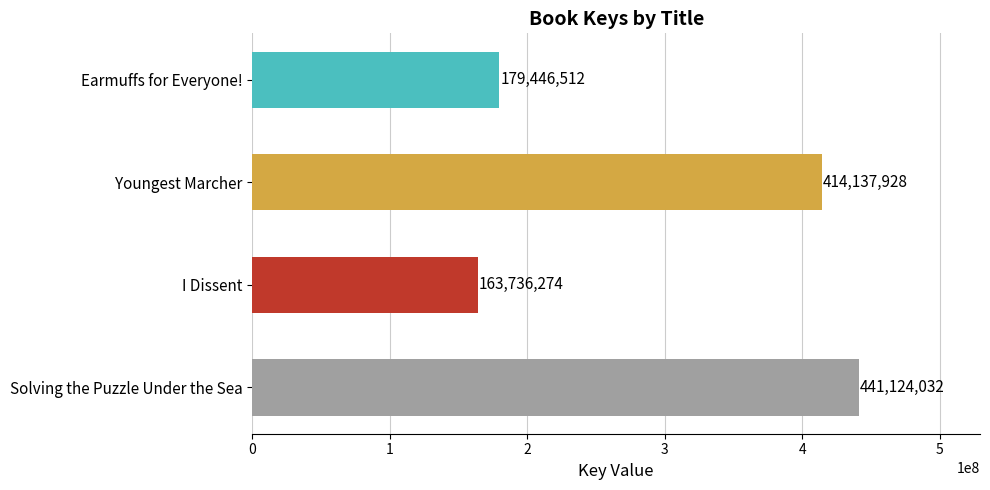

Reading bottom to top, list all the values displayed in this chart.

Solving the Puzzle Under the Sea=441124032	I Dissent=163736274	Youngest Marcher=414137928	Earmuffs for Everyone!=179446512